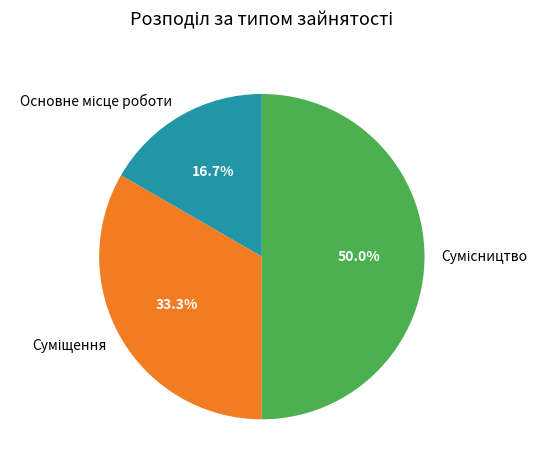

How many slices are in this pie chart?

3